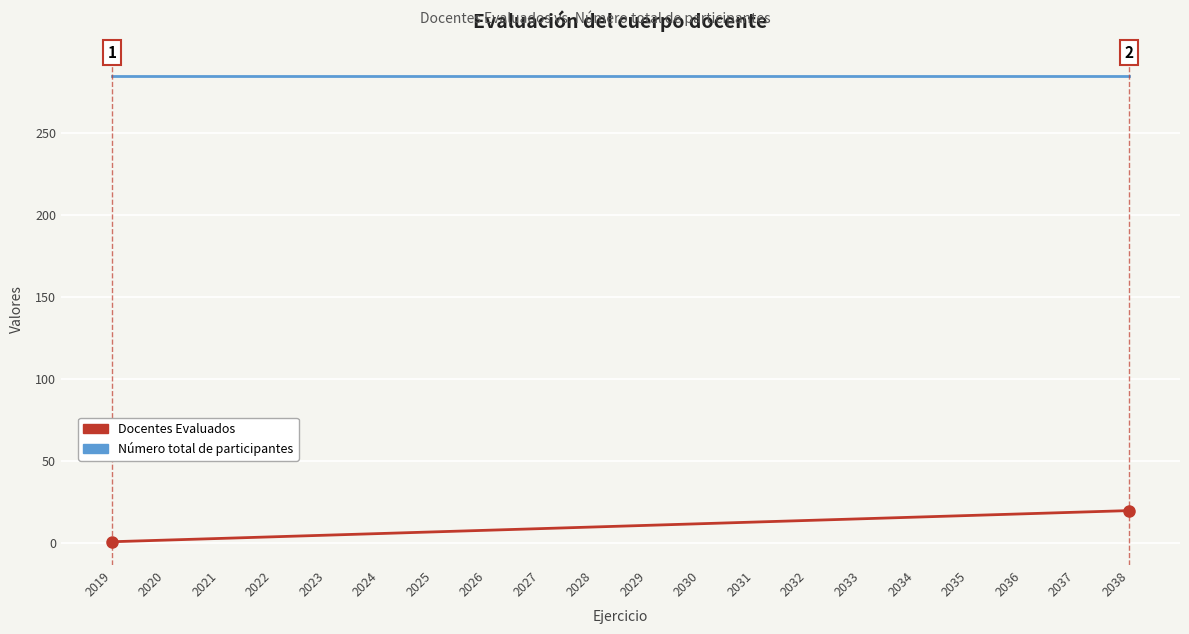

What are all the series names shown in the legend?

Docentes Evaluados, Número total de participantes